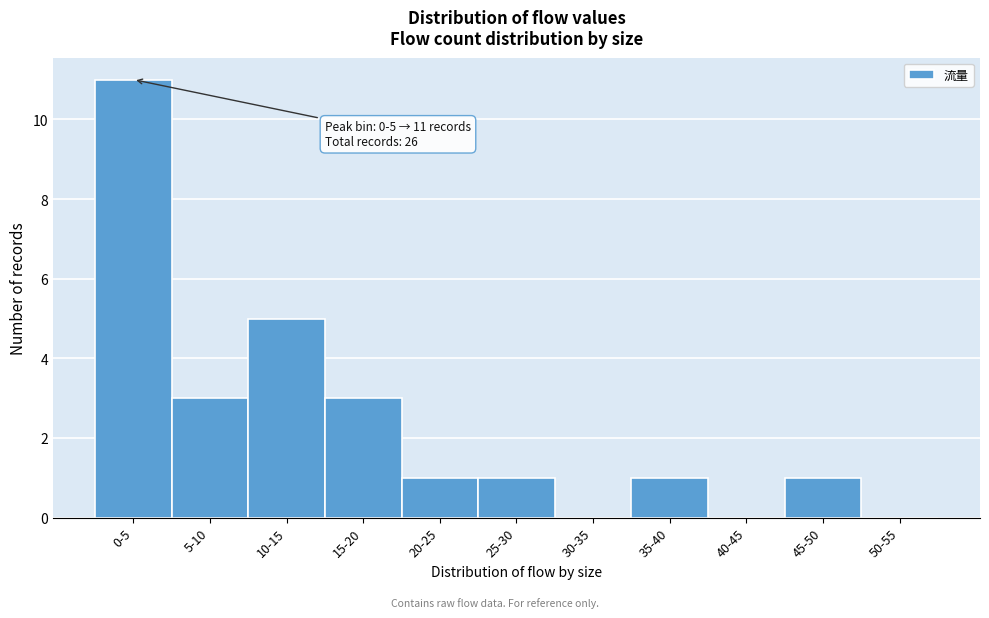

Reading right to left, extract all data points from this chart.

50-55=0	45-50=1	40-45=0	35-40=1	30-35=0	25-30=1	20-25=1	15-20=3	10-15=5	5-10=3	0-5=11